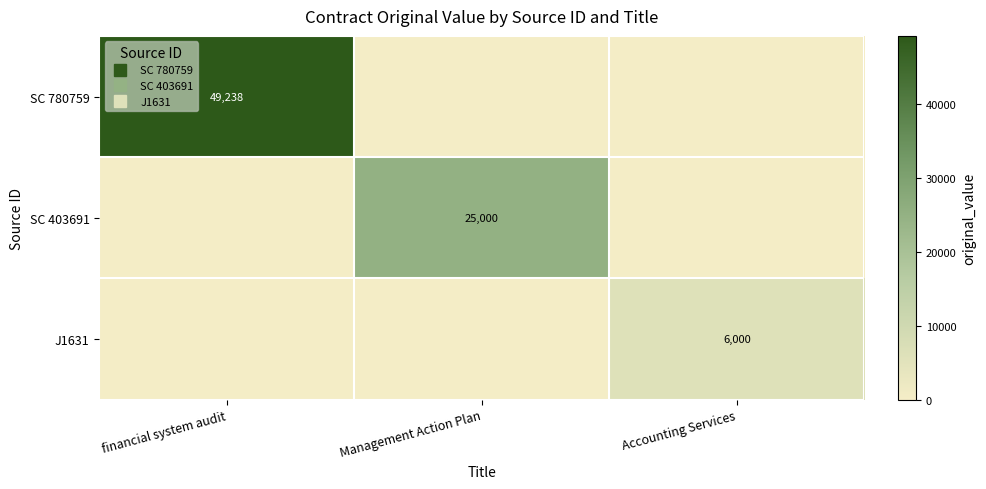

How many values in J1631 are above zero?

1